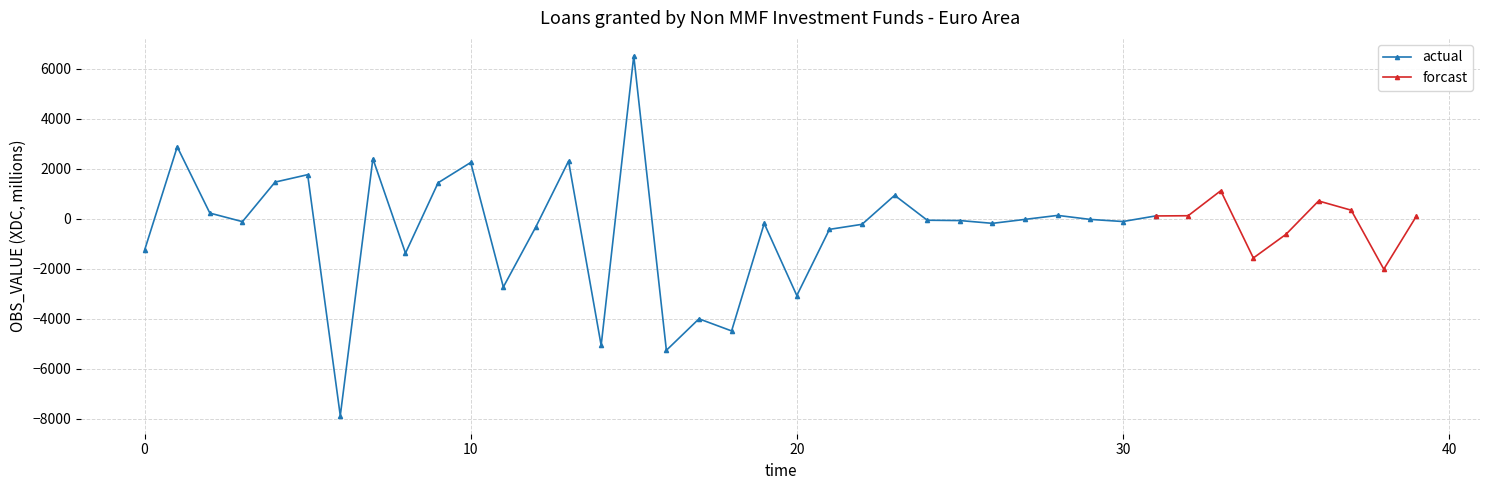

True or false: actual has more than 0 interior local peaks.

True